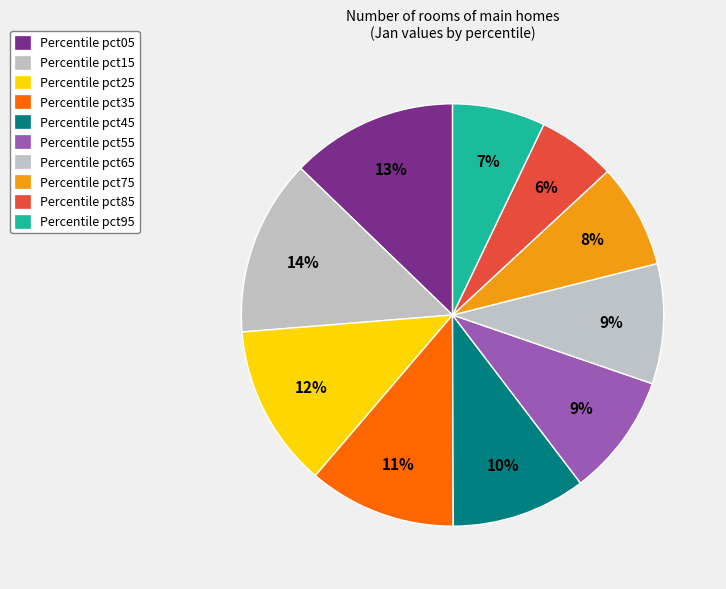

How many segments does this pie chart have?

10